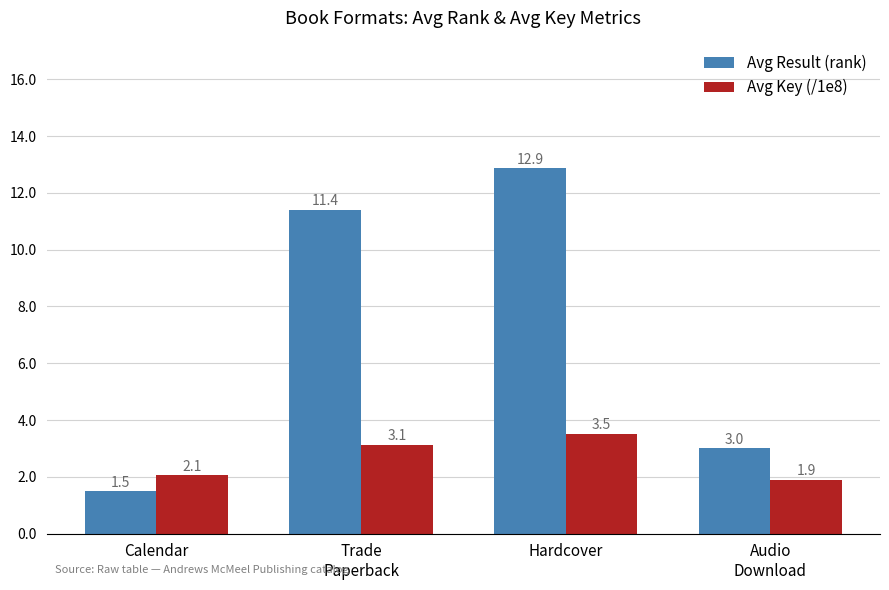

At how many categories does at least one series exceed 8?

2